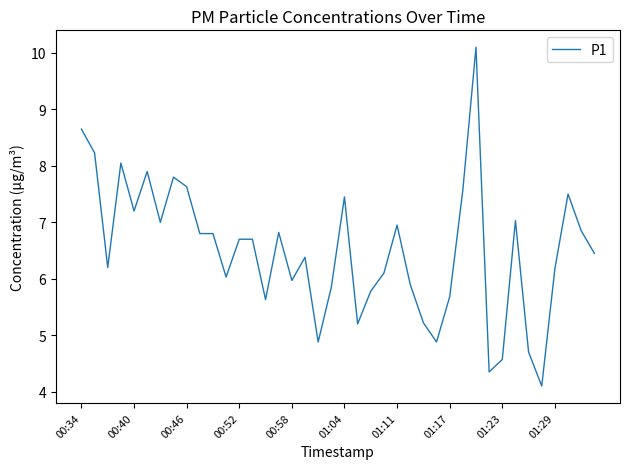

What is the sum of all values?

259.8